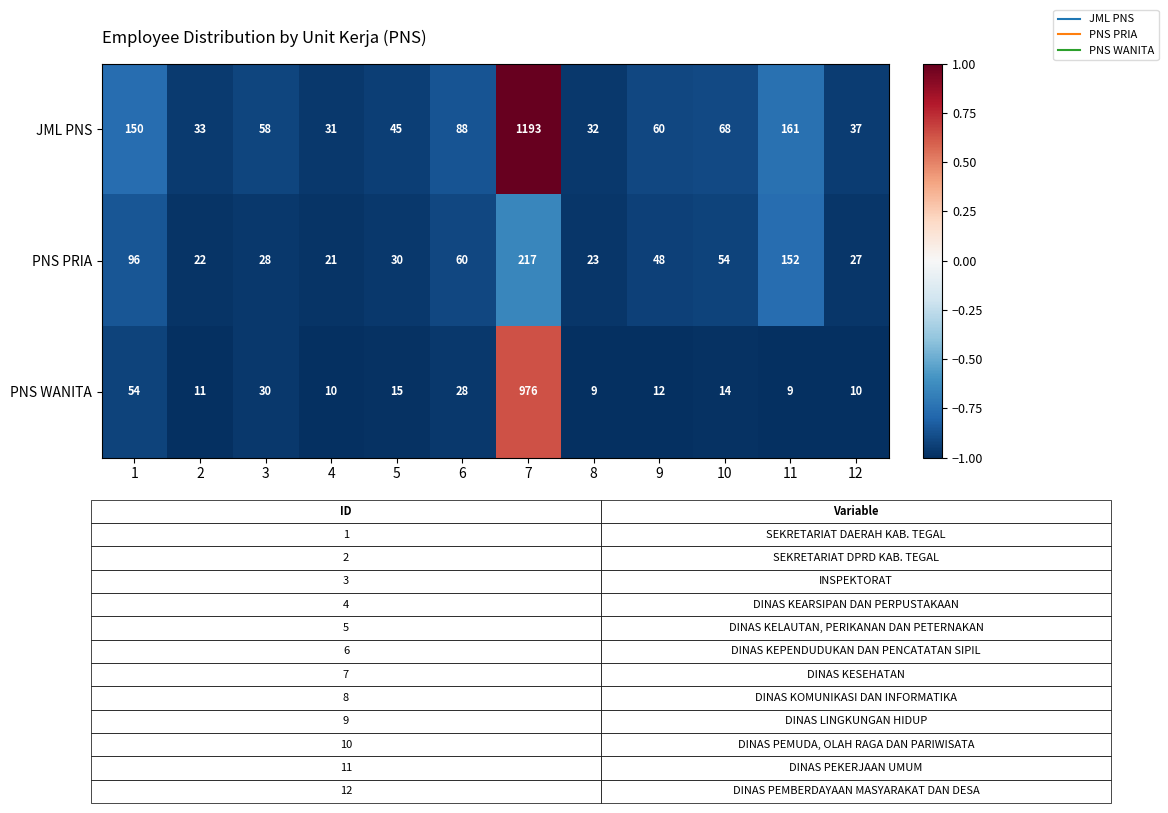

The JML PNS series shows 60 at 9. True or false?

True